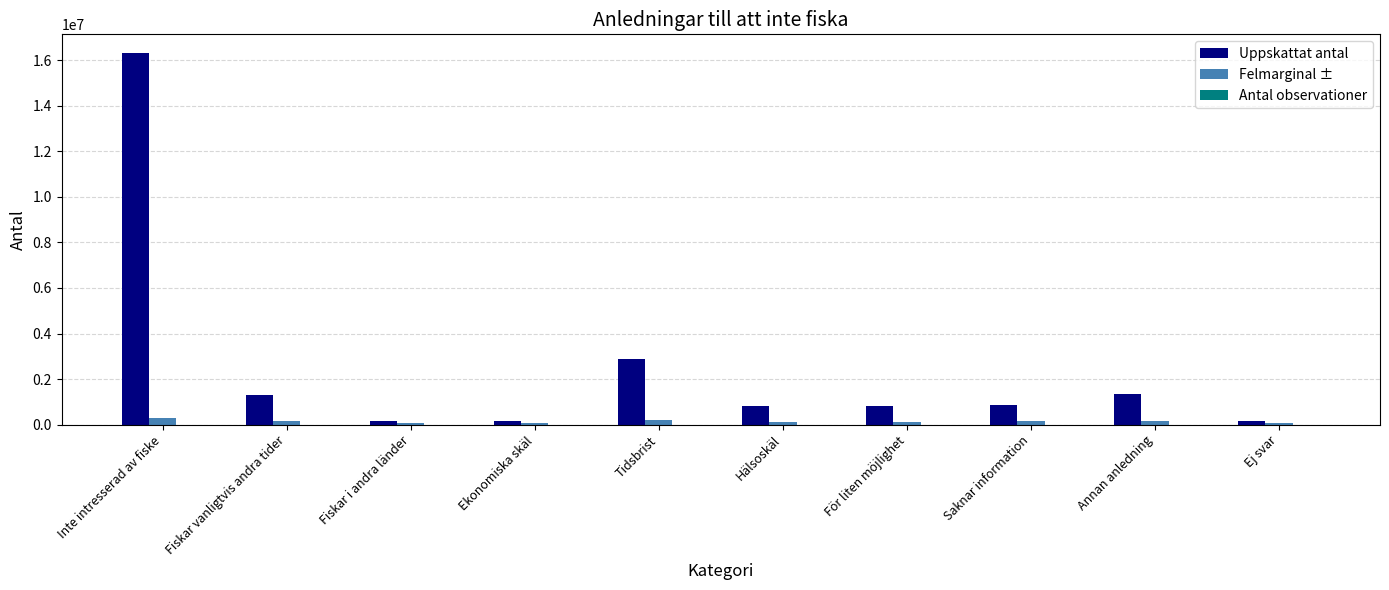

What is the sum of the Felmarginal ± values at Fiskar vanligtvis andra tider and Tidsbrist?

373000